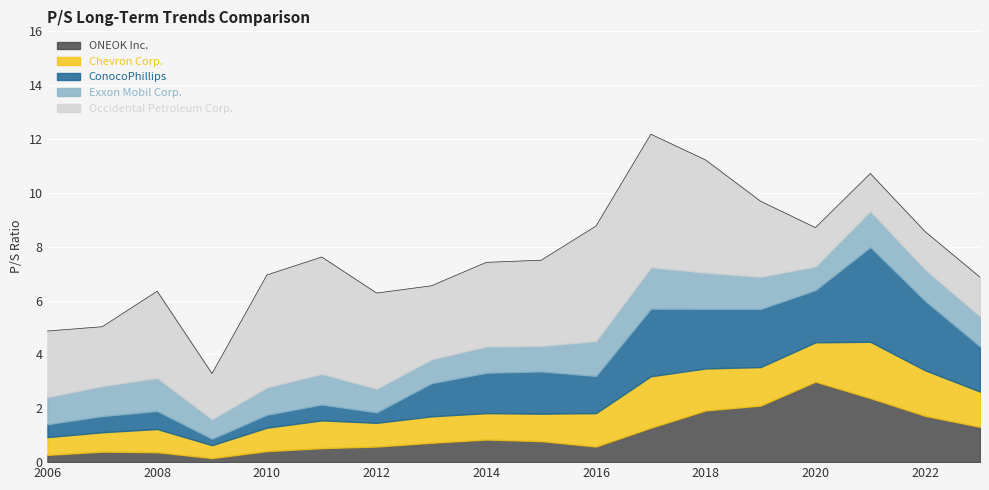

True or false: Chevron Corp. and ConocoPhillips intersect in this chart.

True